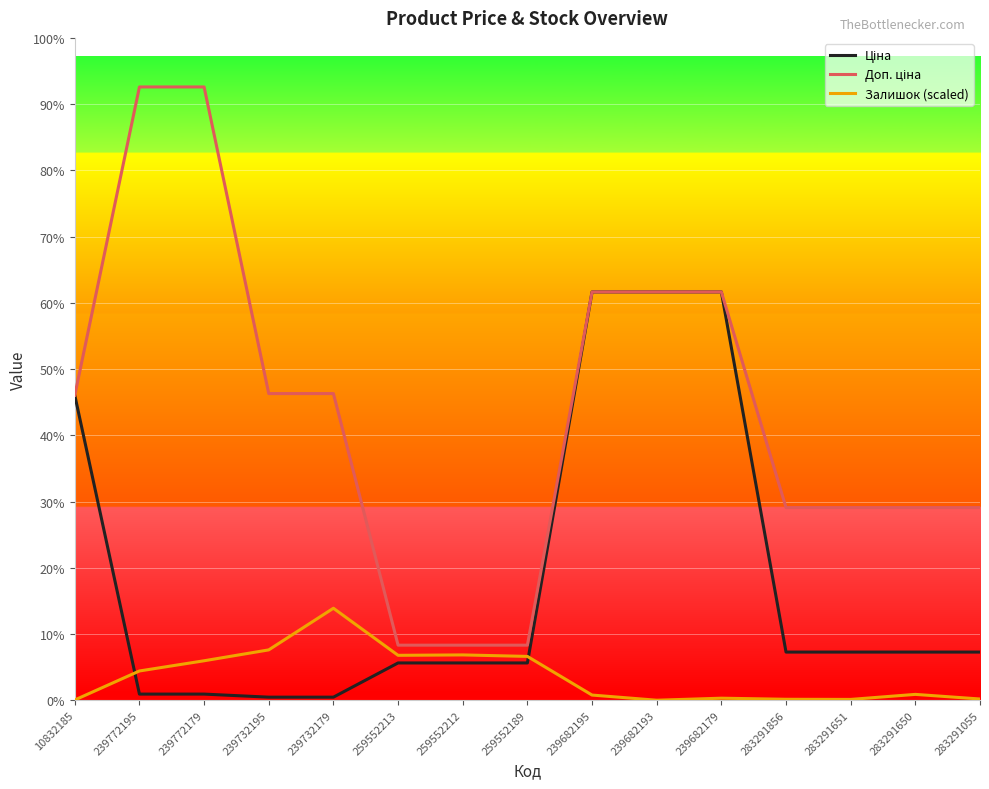

True or false: Доп. ціна has more than 0 interior local peaks.

False